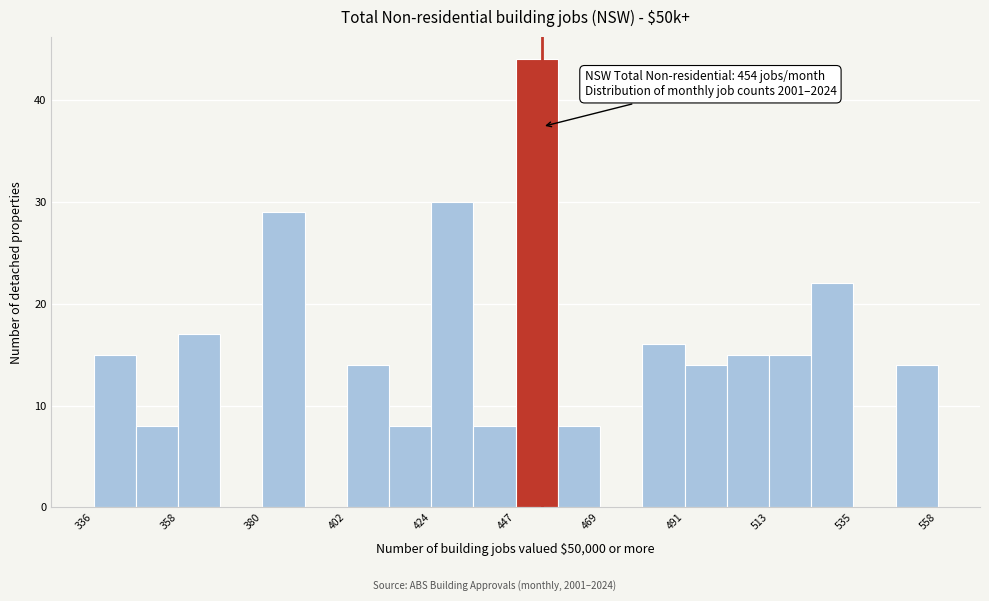

Around what value on the x-axis is the tallest bar? Give the approximate position of its centre, as read against the axis.

455